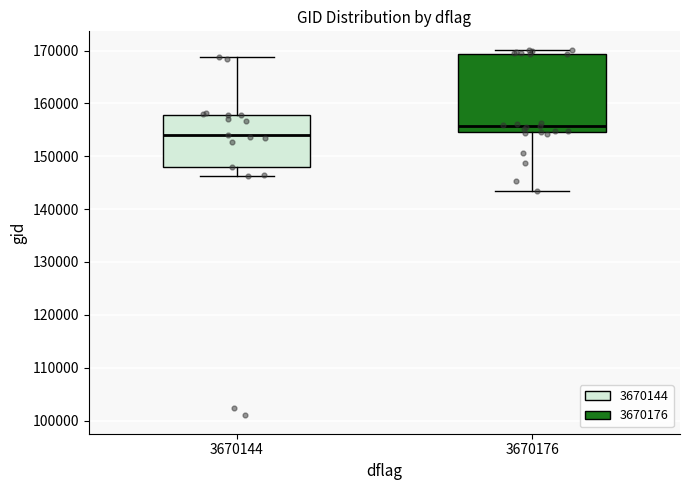

Which box has the highest median line?

3670176